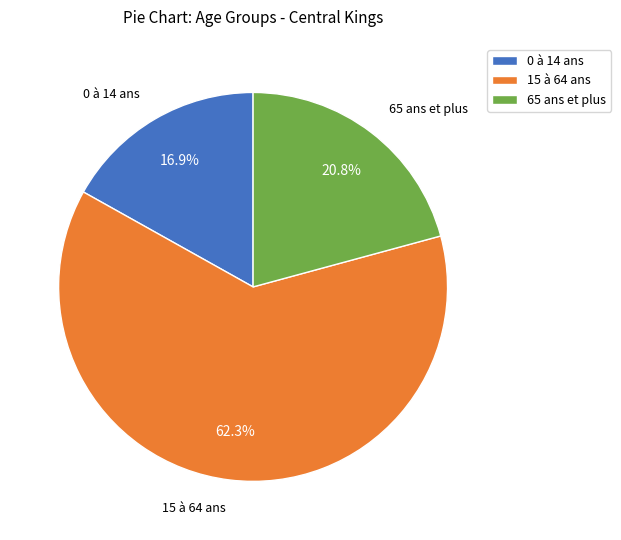

Rank the categories by value from highest to lowest.

15 à 64 ans, 65 ans et plus, 0 à 14 ans